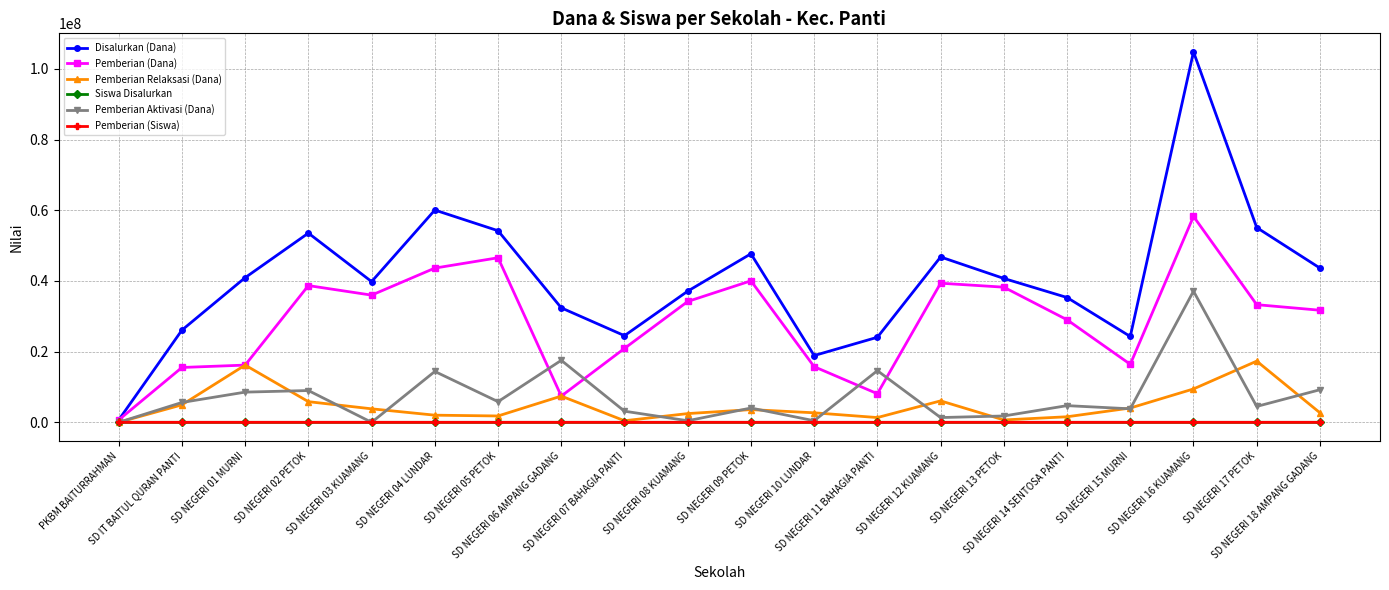

What is the difference between the highest and lowest values at SD NEGERI 09 PETOK?

47699903